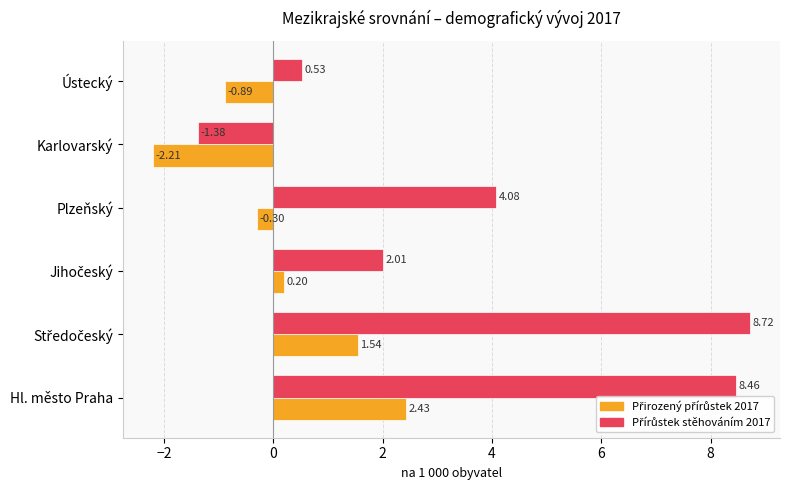

Which category has the lowest value across all series?

Karlovarský